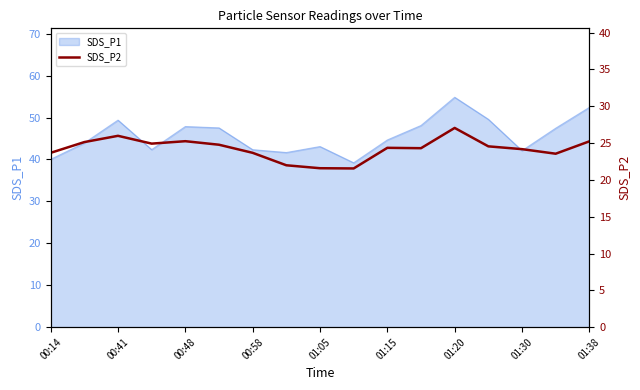

Is it true that SDS_P1 equals 23.1 at 00:14?

False